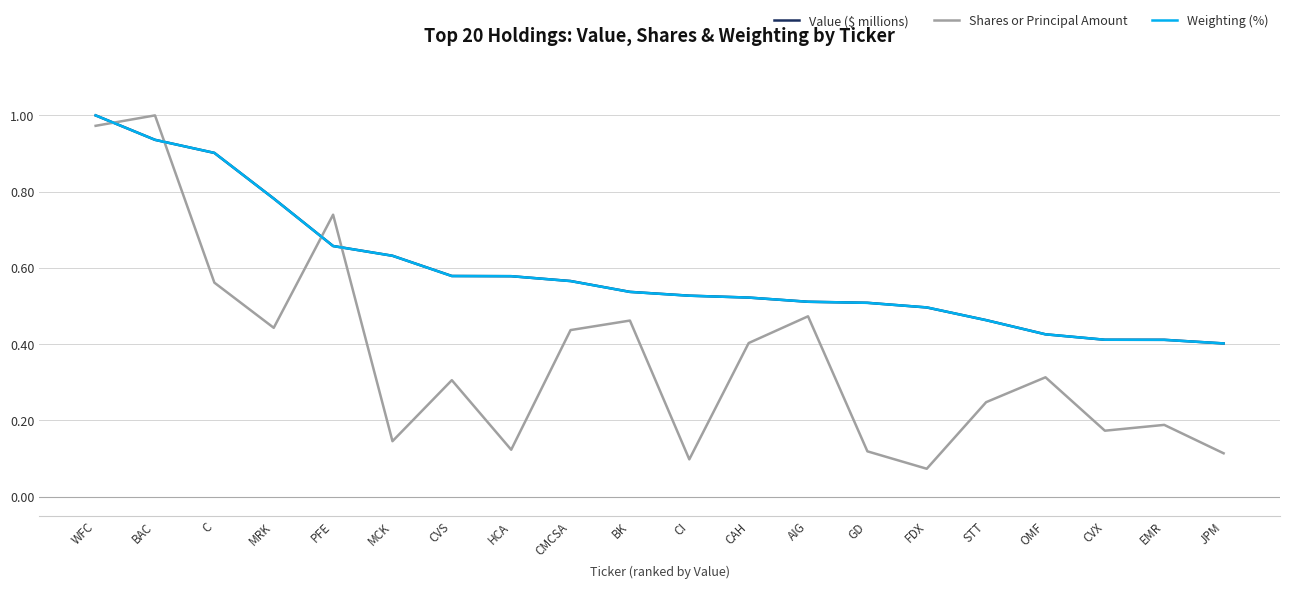

Where do Value ($ millions) and Shares or Principal Amount first cross each other?

WFC and BAC